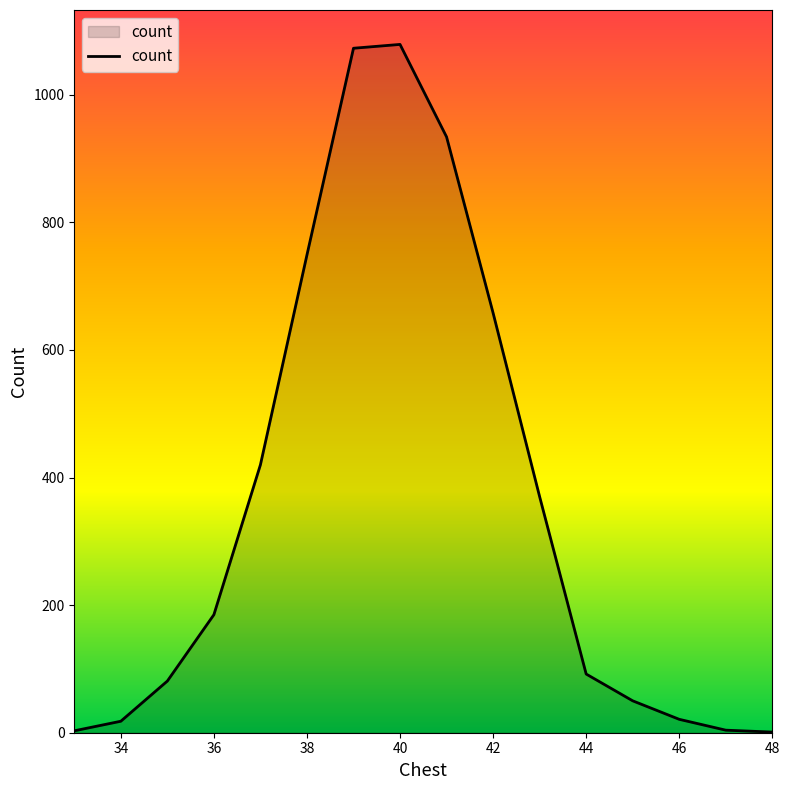

What is the maximum value shown in the chart?

1079